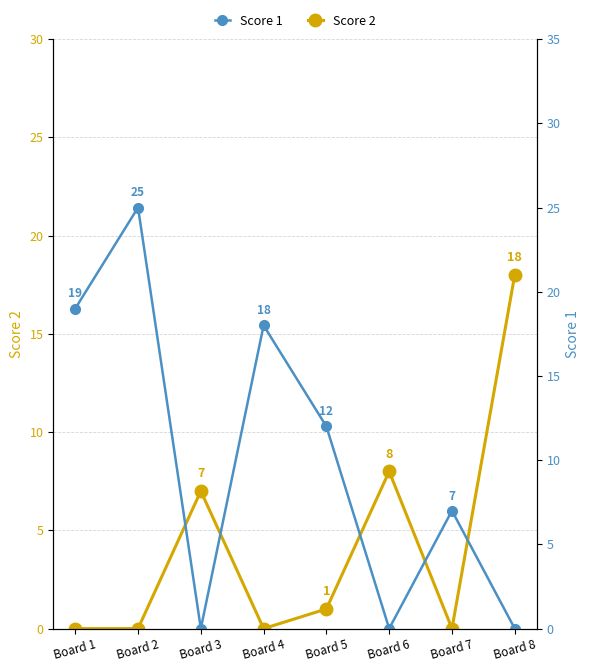

Does the chart have visible grid lines?

Yes